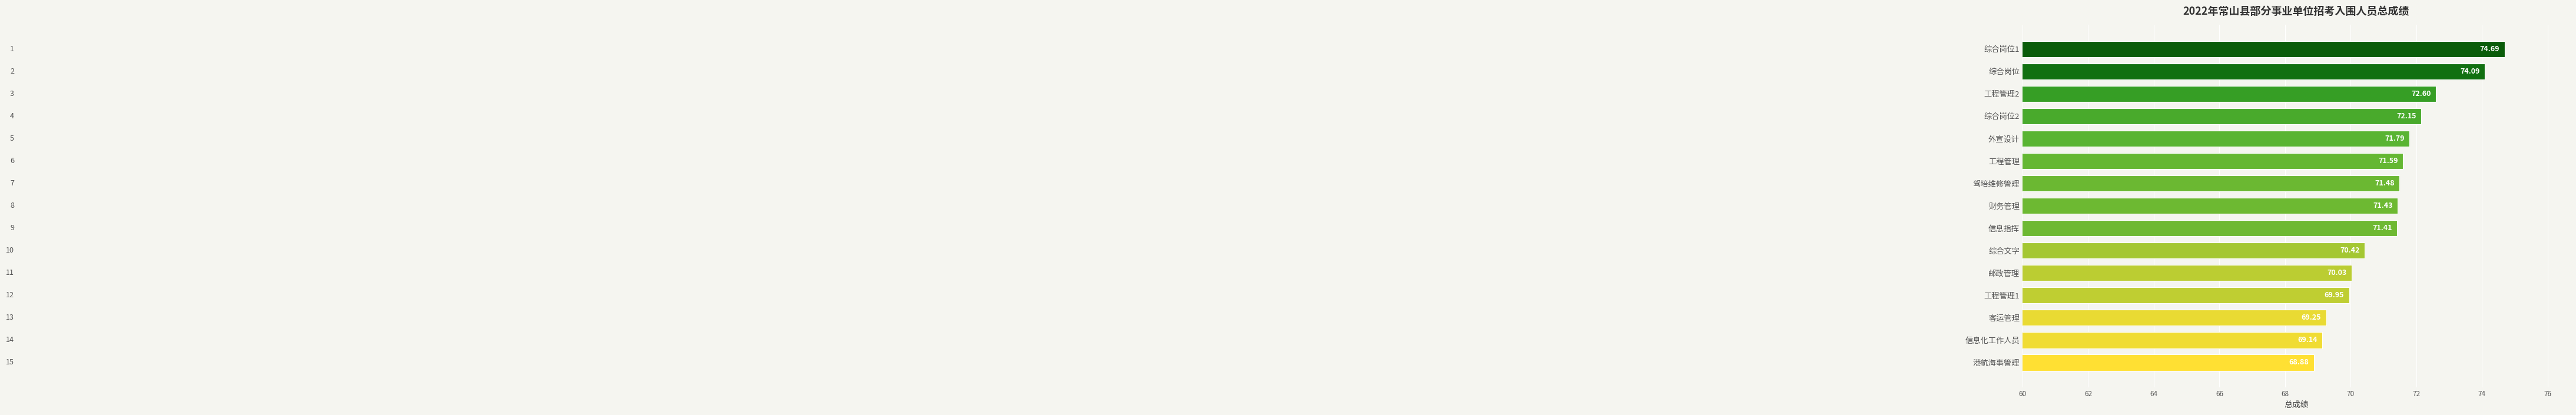

What is the label of the 11th bar from the bottom?

外宣设计